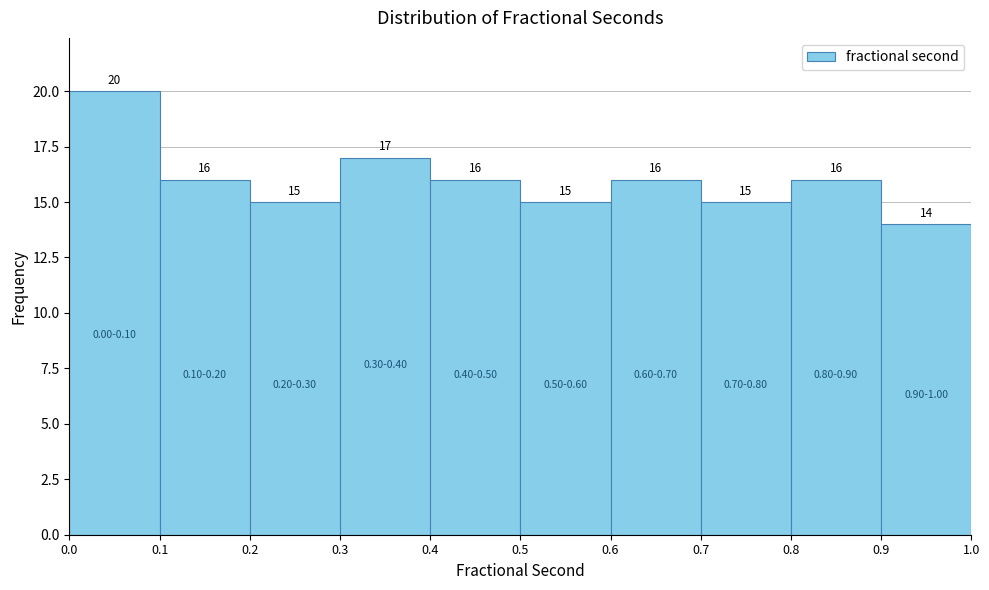

Reading left to right, transcribe this chart: for each bar, give the range it covers on the x-axis and its height.

0.0 to 0.1: 20
0.1 to 0.2: 16
0.2 to 0.3: 15
0.3 to 0.4: 17
0.4 to 0.5: 16
0.5 to 0.6: 15
0.6 to 0.7: 16
0.7 to 0.8: 15
0.8 to 0.9: 16
0.9 to 1.0: 14